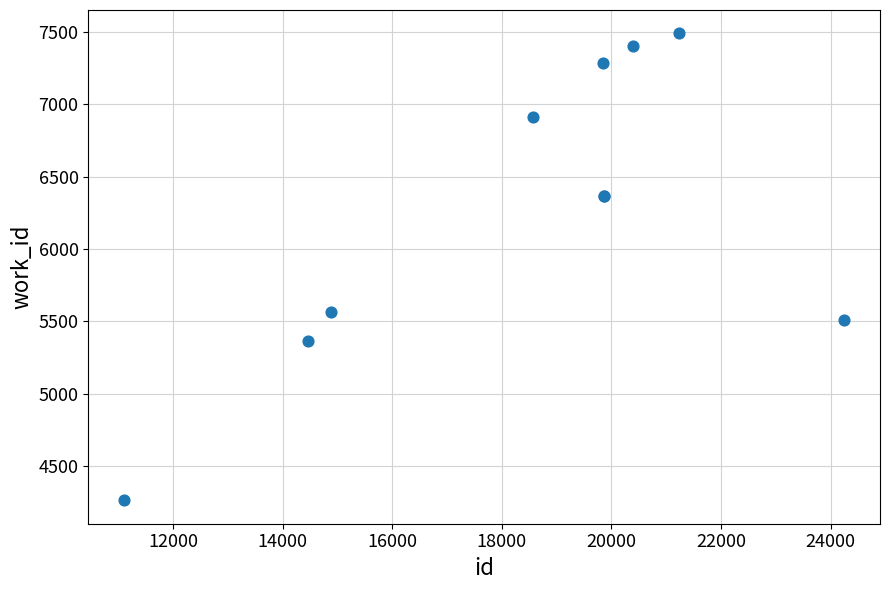

What Y value in the scatter plot is closest to 5876?

5568